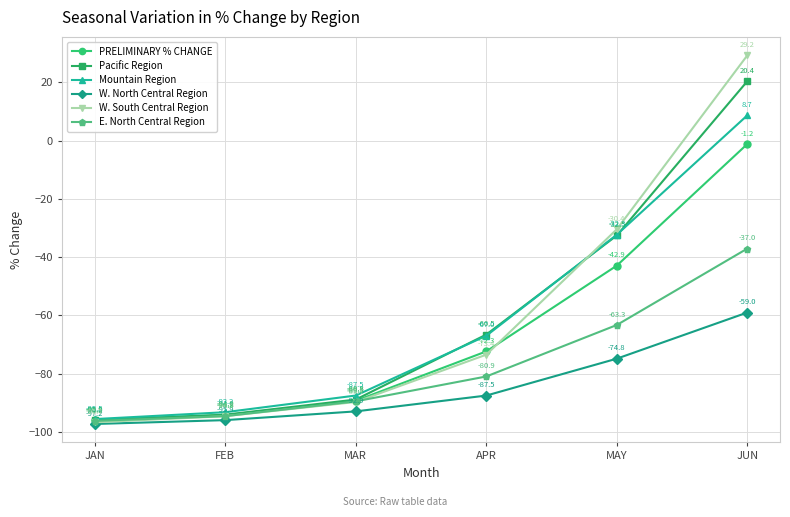

What is the difference between the highest and lowest values at JUN?

88.2